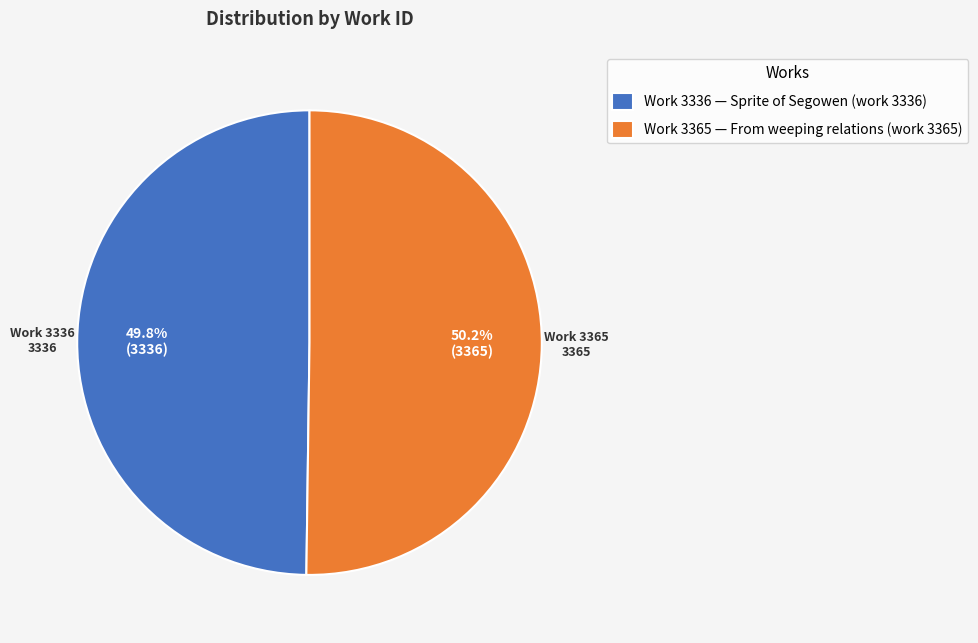

What portion of the pie excludes Work 3336 — Sprite of Segowen (work 3336)?

50.2%